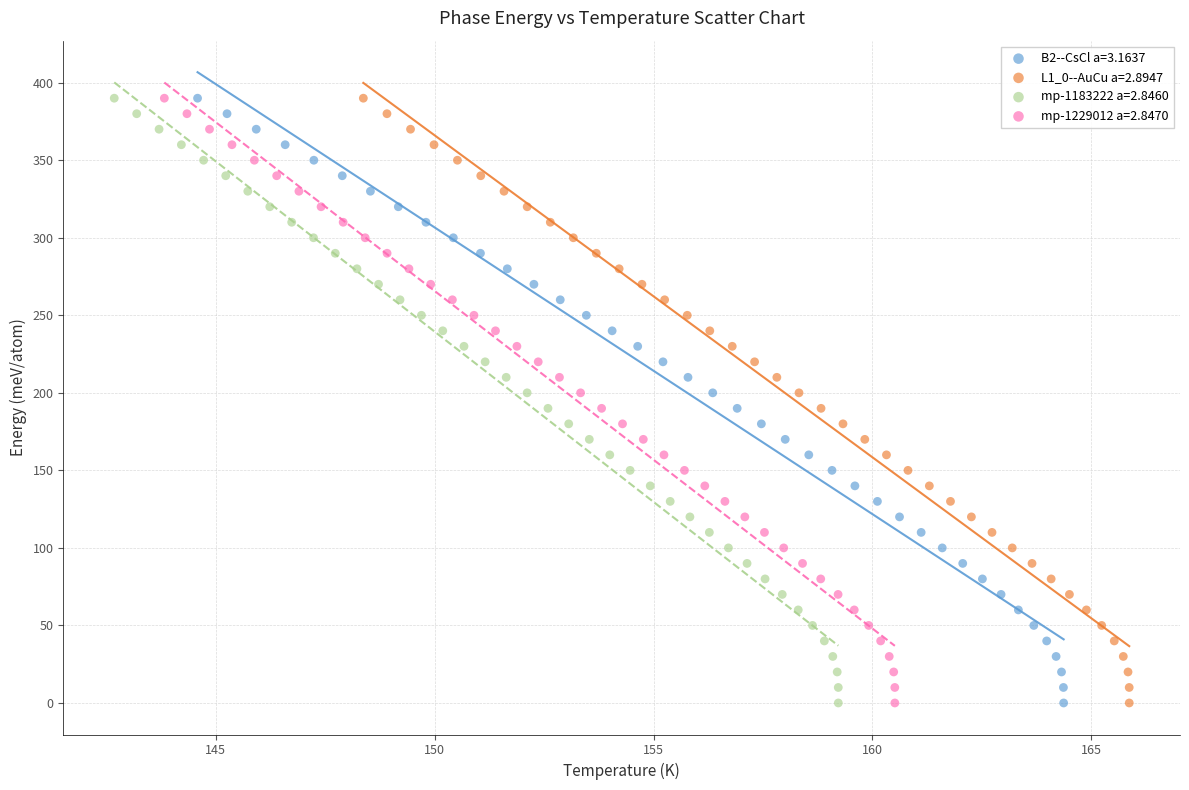

What are all the series names shown in the legend?

B2--CsCl a=3.1637, L1_0--AuCu a=2.8947, mp-1183222 a=2.8460, mp-1229012 a=2.8470